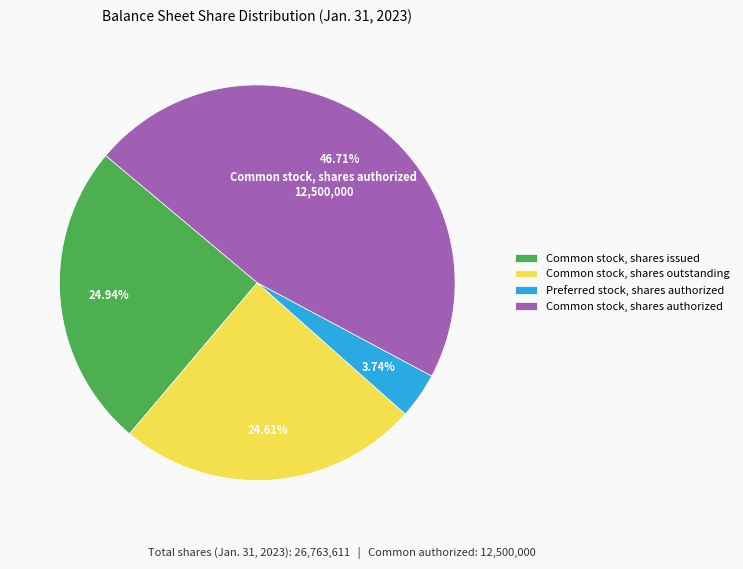

Approximately how many times larger is the value at Common stock, shares outstanding compared to Common stock, shares issued?

1.0